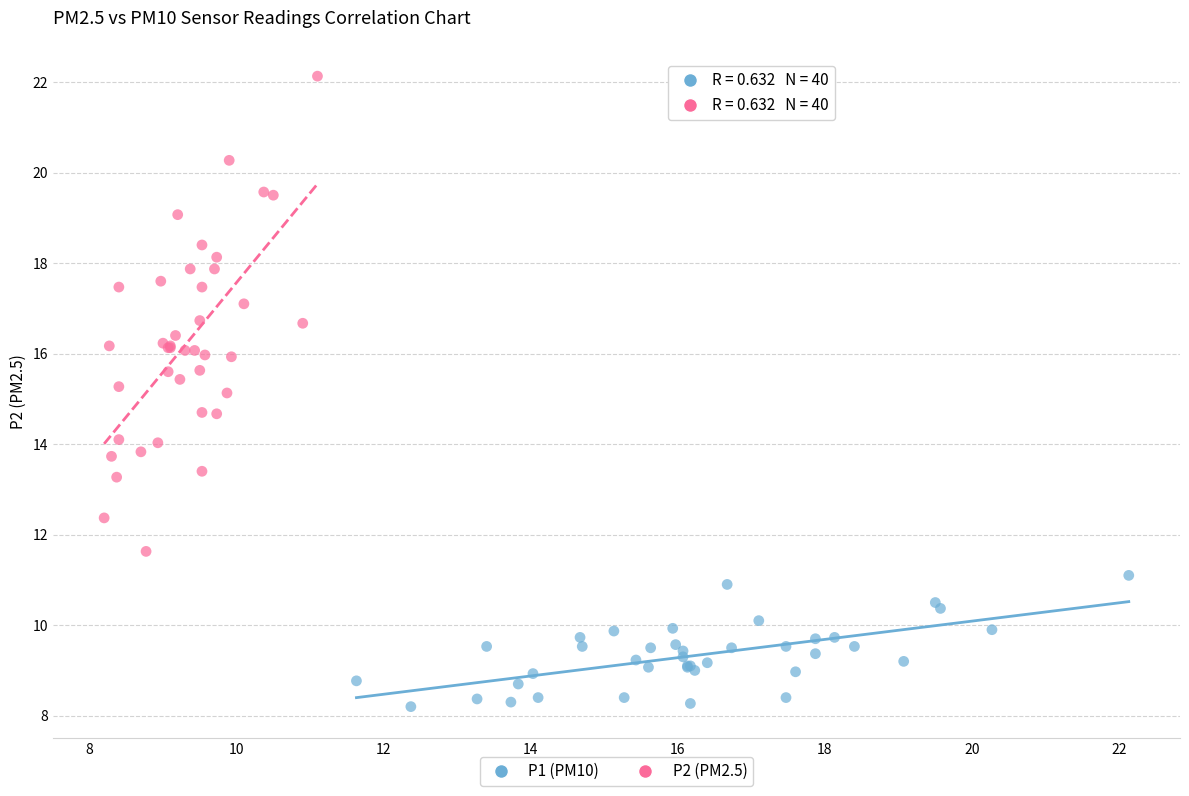

Which series contains the highest Y value?

P2 (PM2.5)